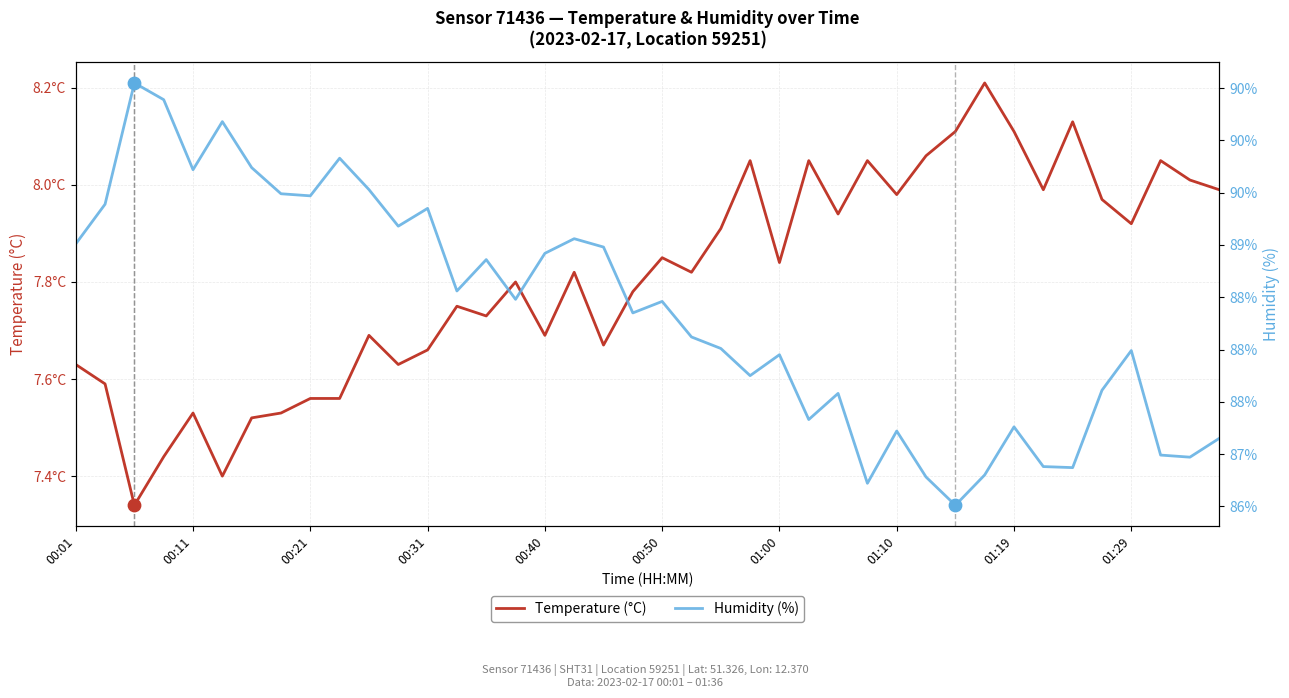

What is the total value across all series at 00:01?

96.6